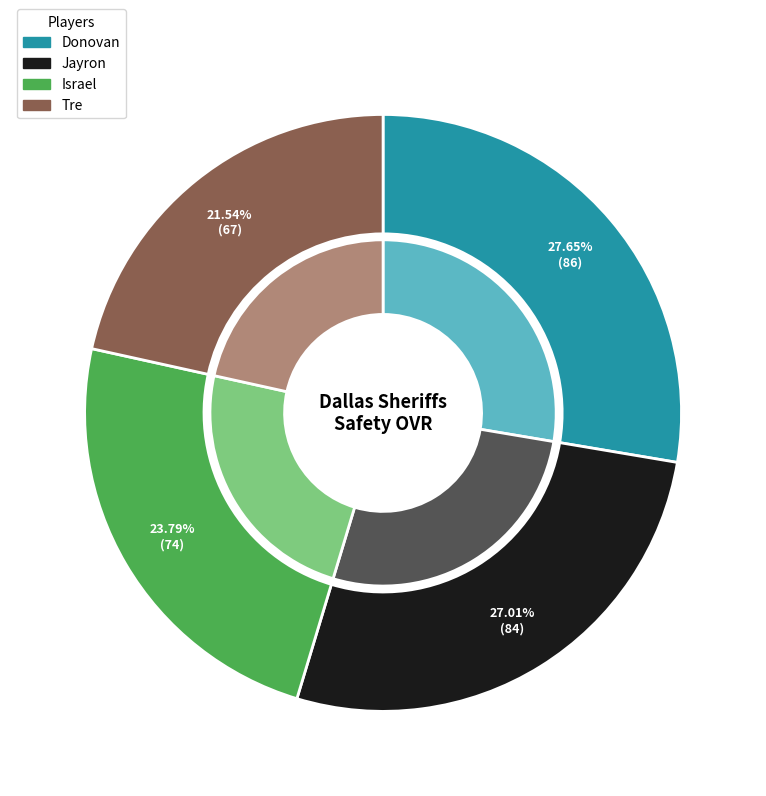

Is it true that Tre is 22% of the pie?

True